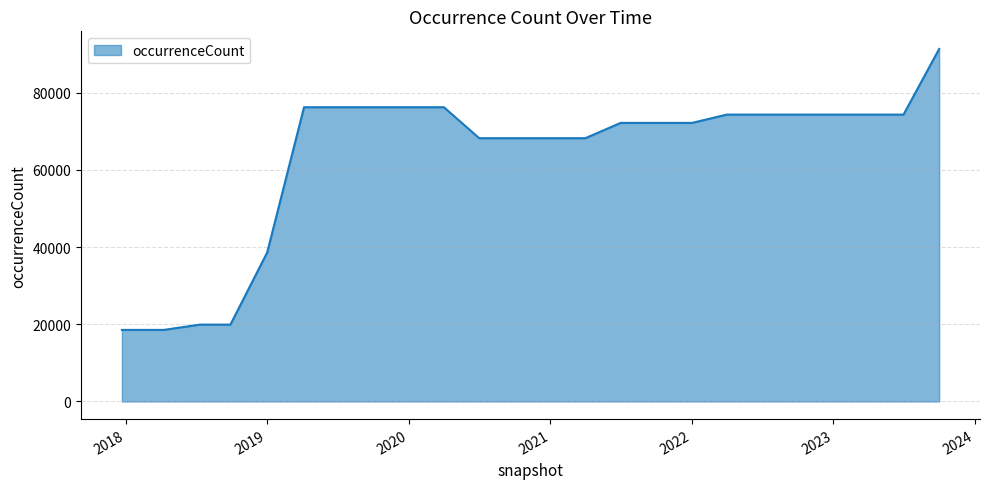

How many values are below 74360?

12